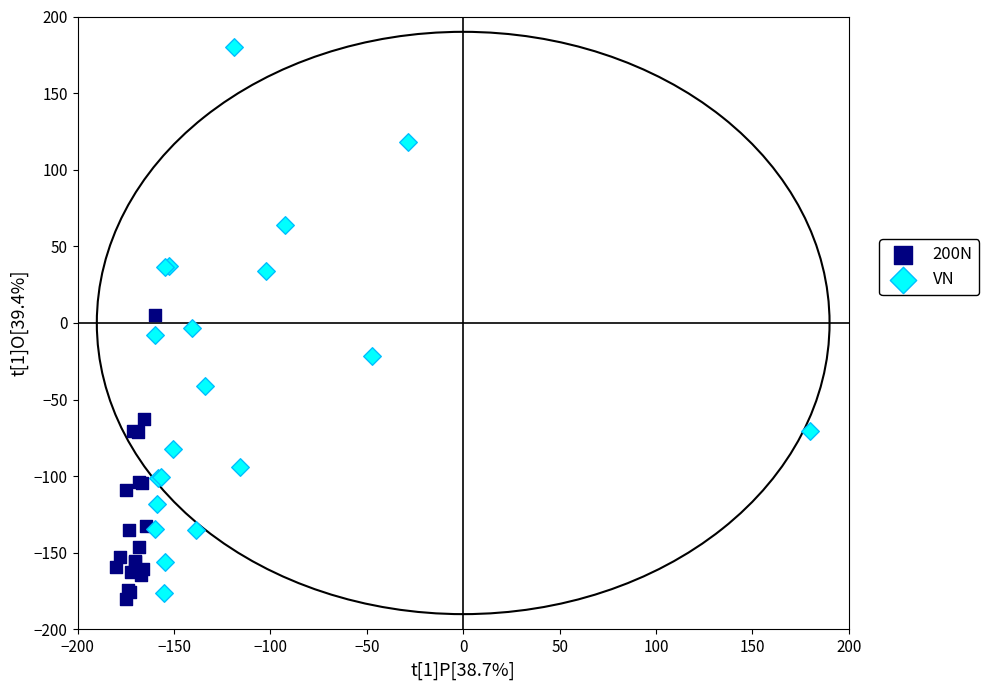

Which series has the widest spread of Y values?

VN